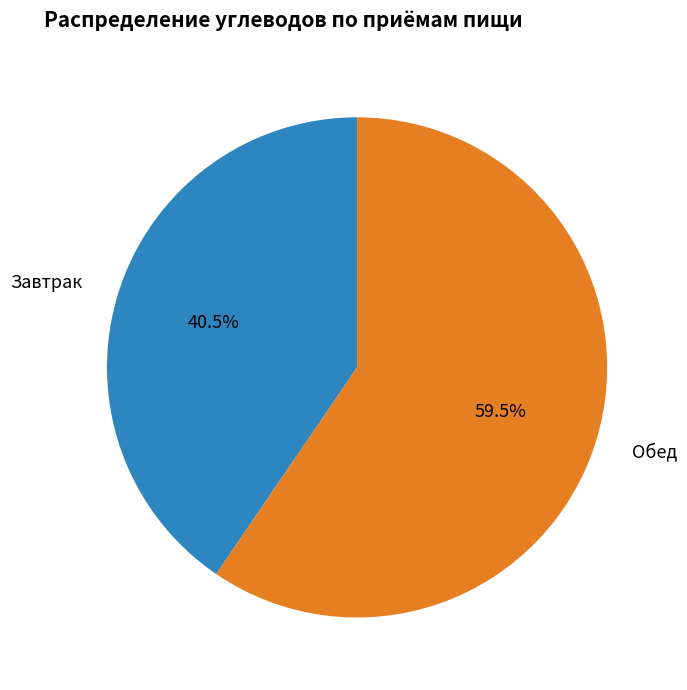

To the nearest percent, what is the difference between the largest and smallest slice percentages?

19%